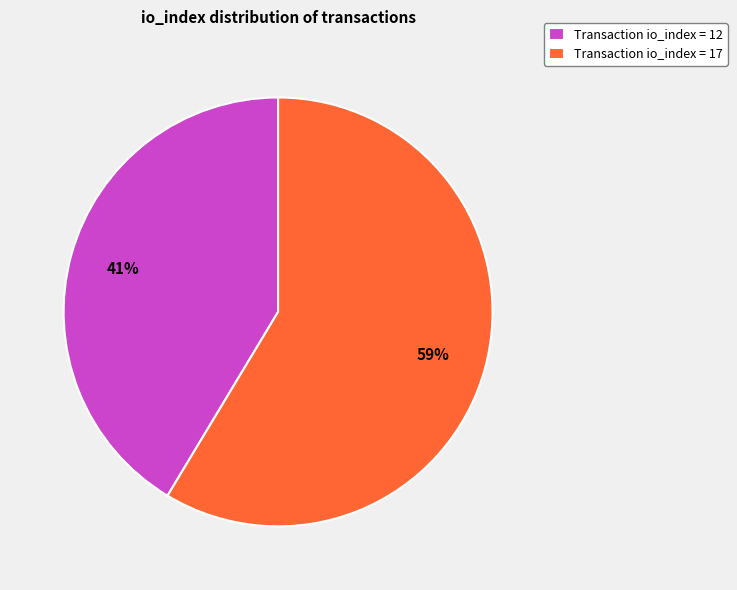

Count the number of slices in the pie.

2